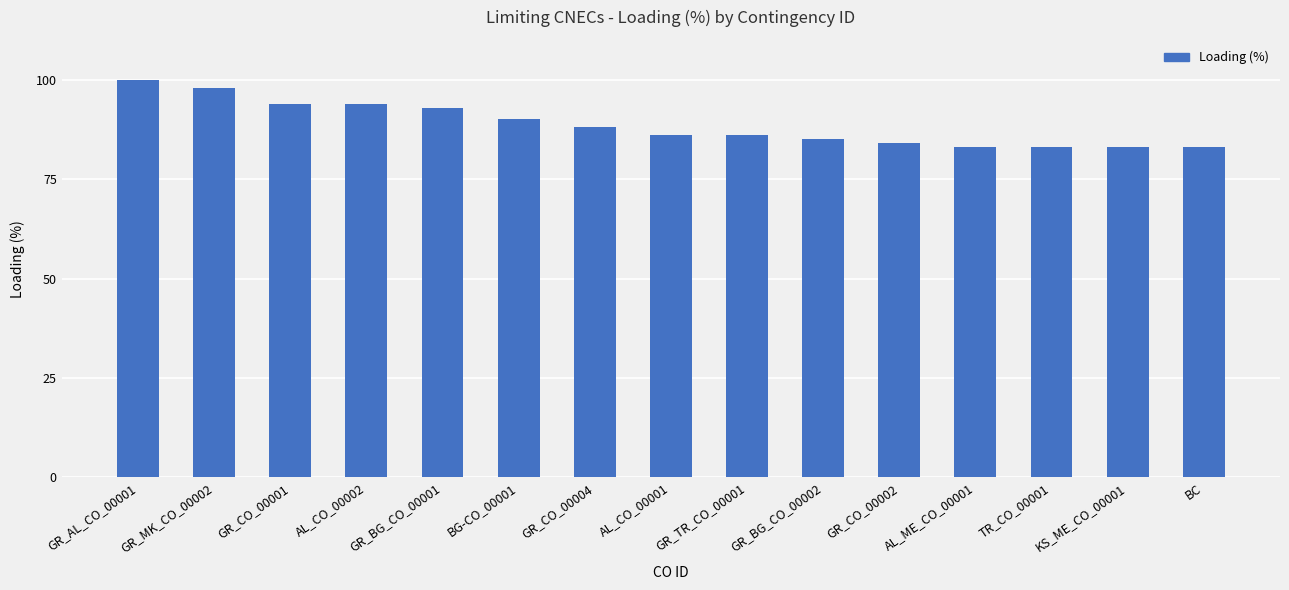

Which category has the highest value across all series?

GR_AL_CO_00001